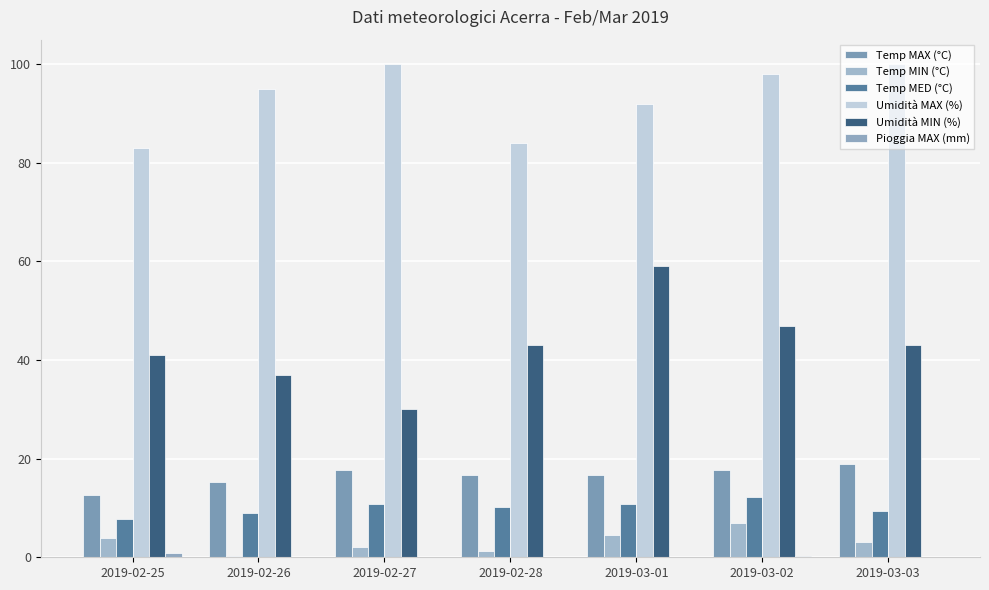

Which series has the widest spread of values?

Umidità MIN (%)